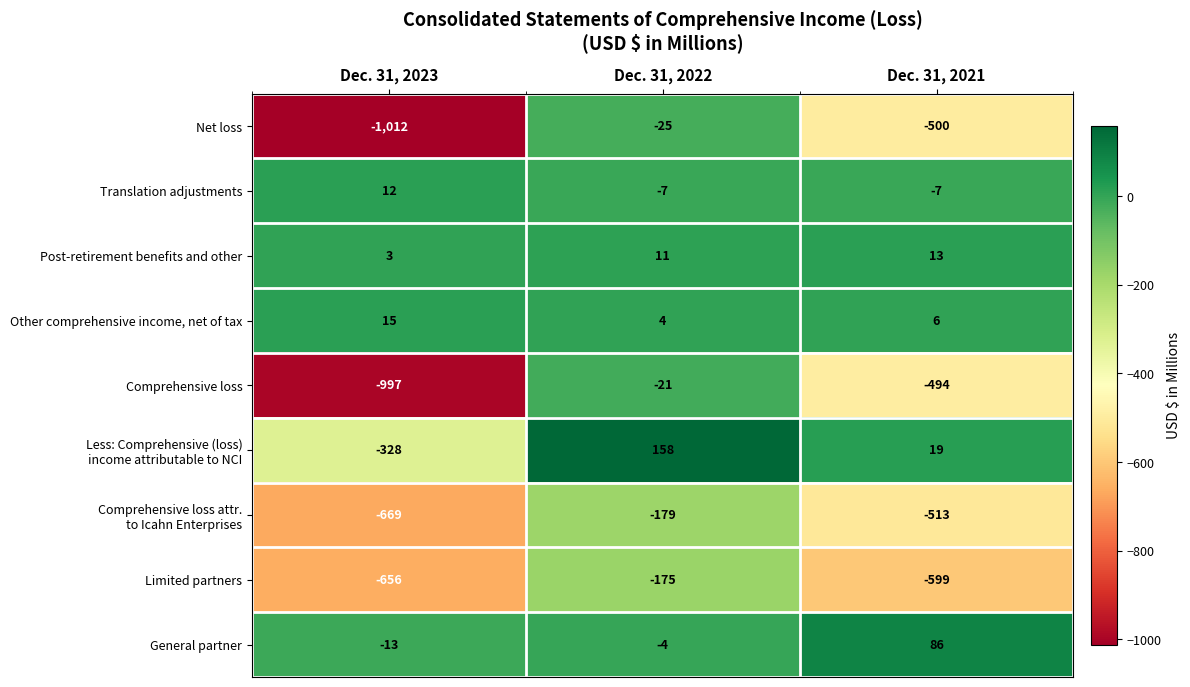

What is the sum of the Translation adjustments values at Dec. 31, 2021 and Dec. 31, 2022?

-14